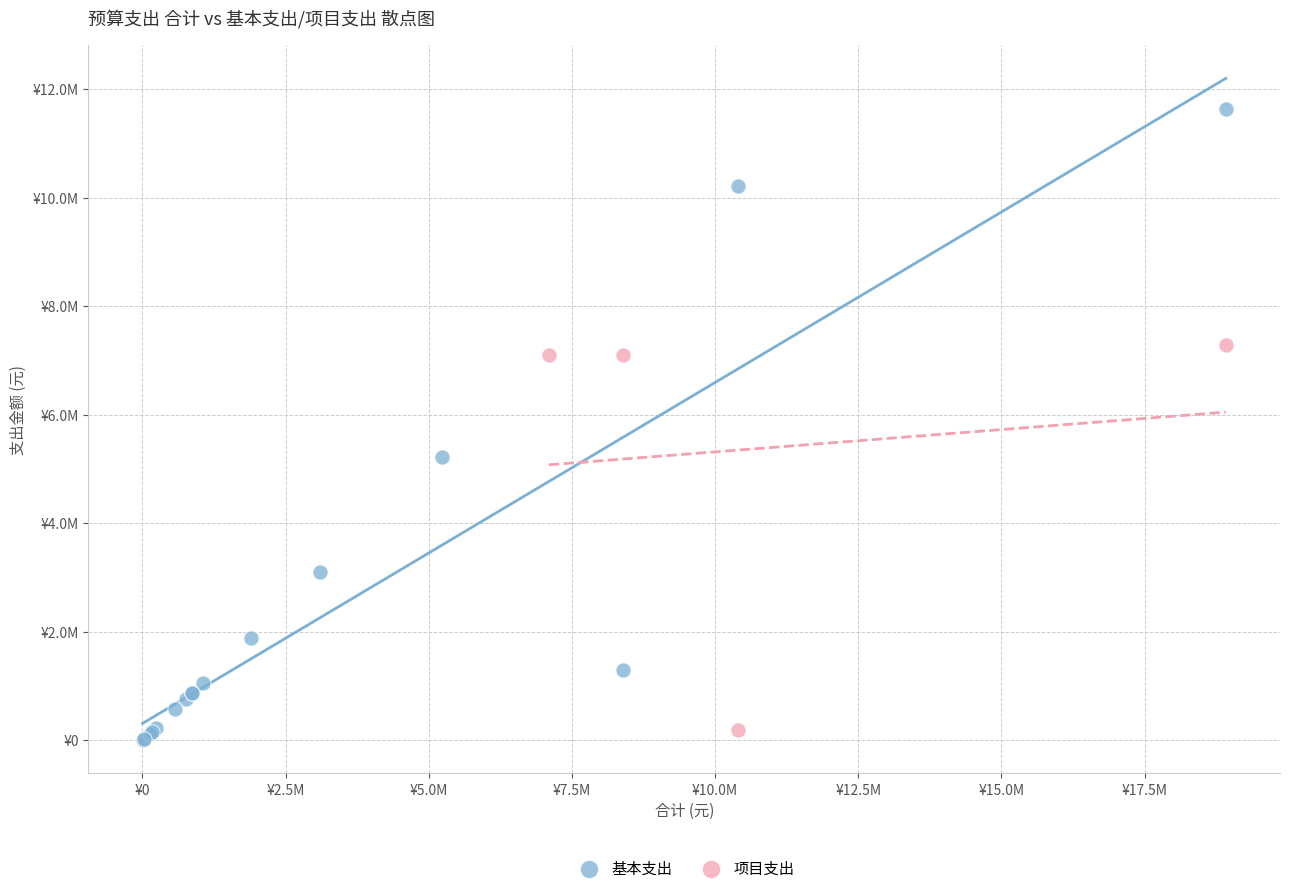

Which series reaches the maximum Y coordinate?

基本支出